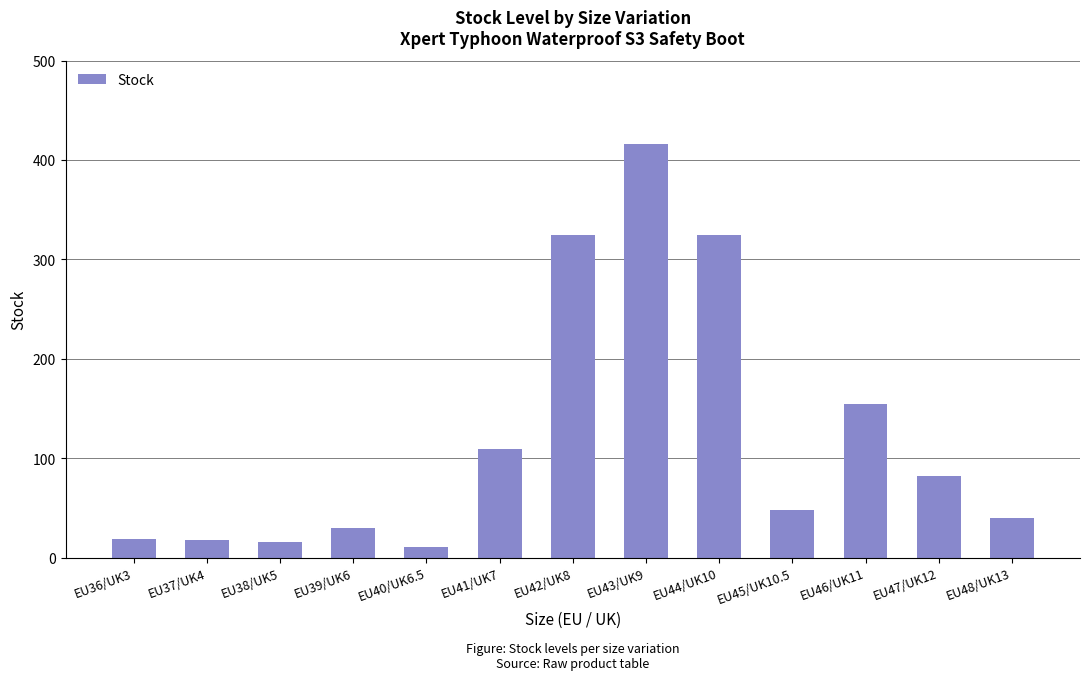

What is the label of the 1st bar from the right?

EU48/UK13